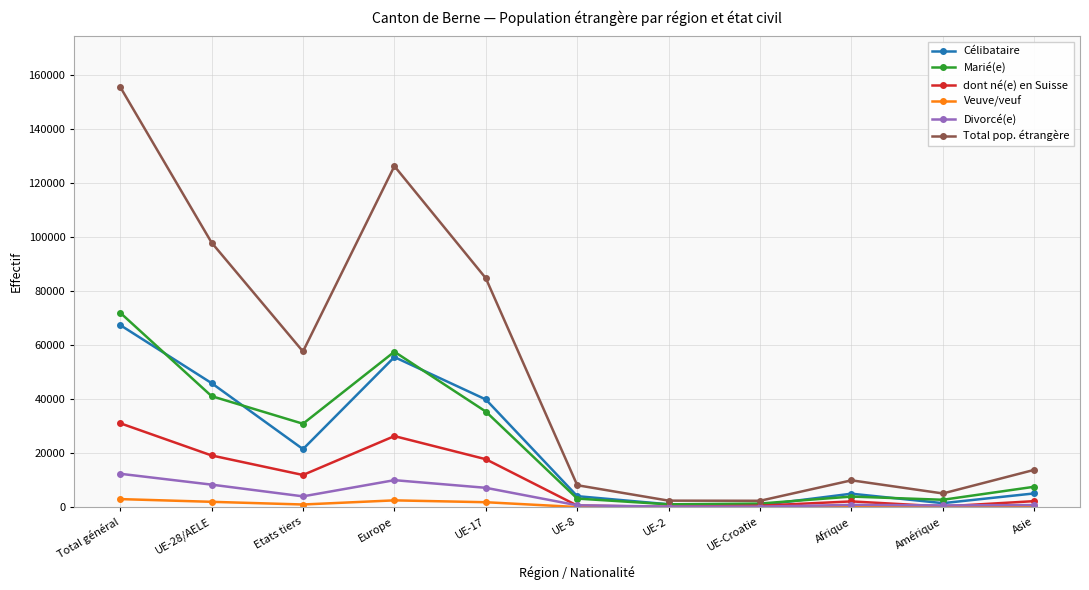

In Divorcé(e), how many points are higher than both neighbors (excluding endpoints)?

2